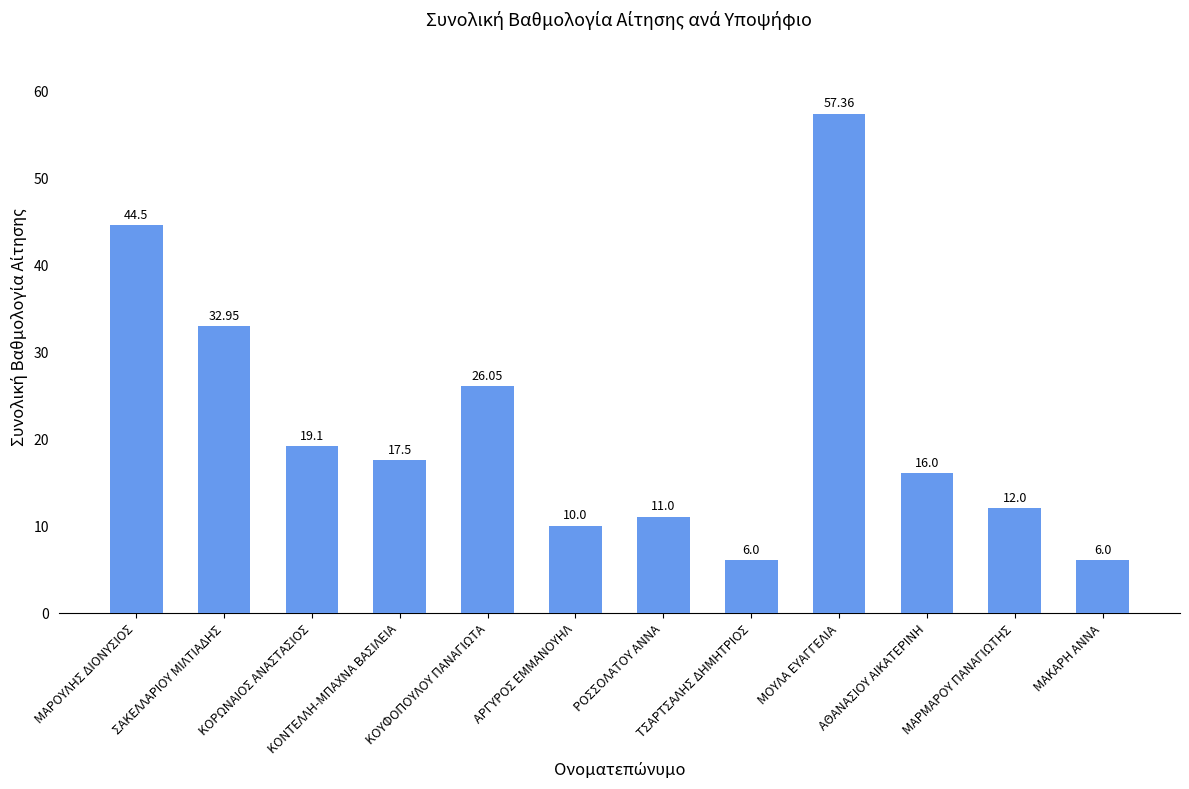

Read the value at ΣΑΚΕΛΛΑΡΙΟΥ ΜΙΛΤΙΑΔΗΣ.

33.0